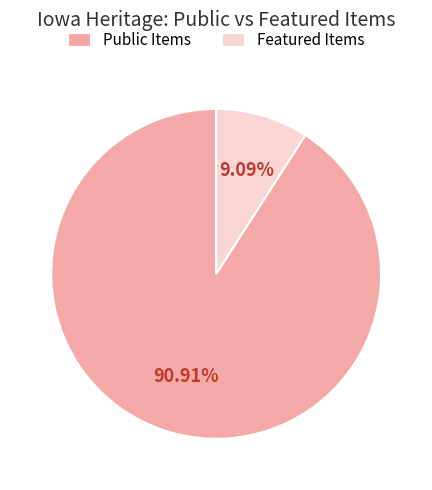

How many segments does this pie chart have?

2